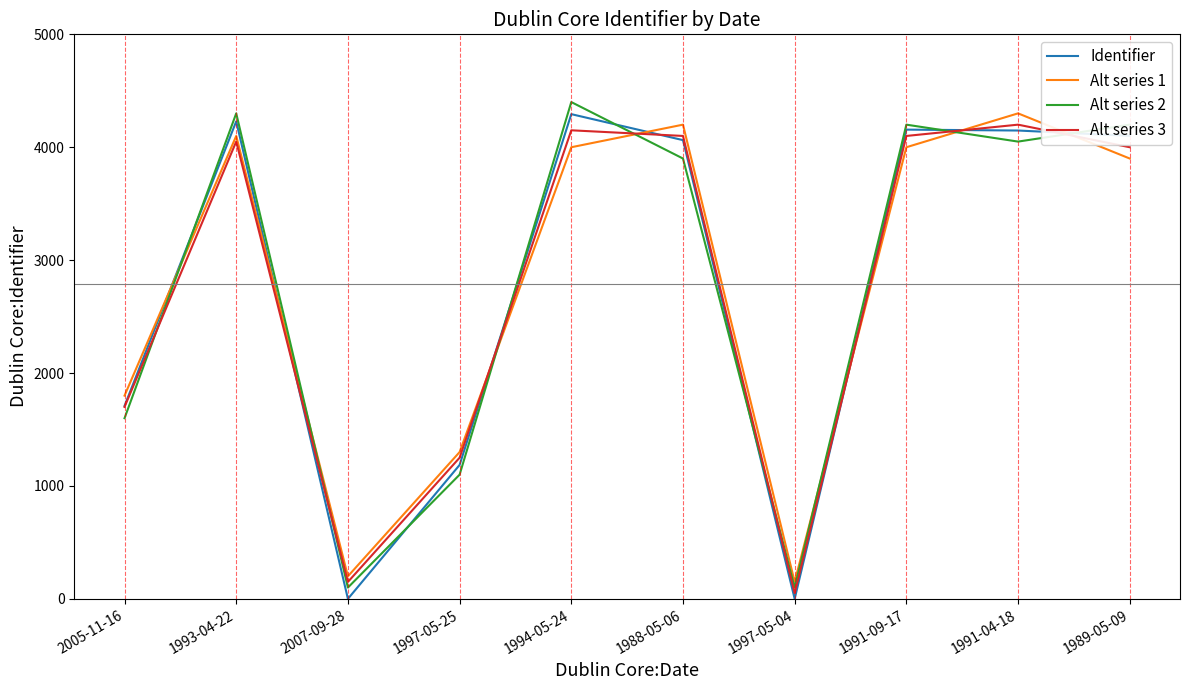

How many times do Alt series 1 and Identifier cross each other?

7